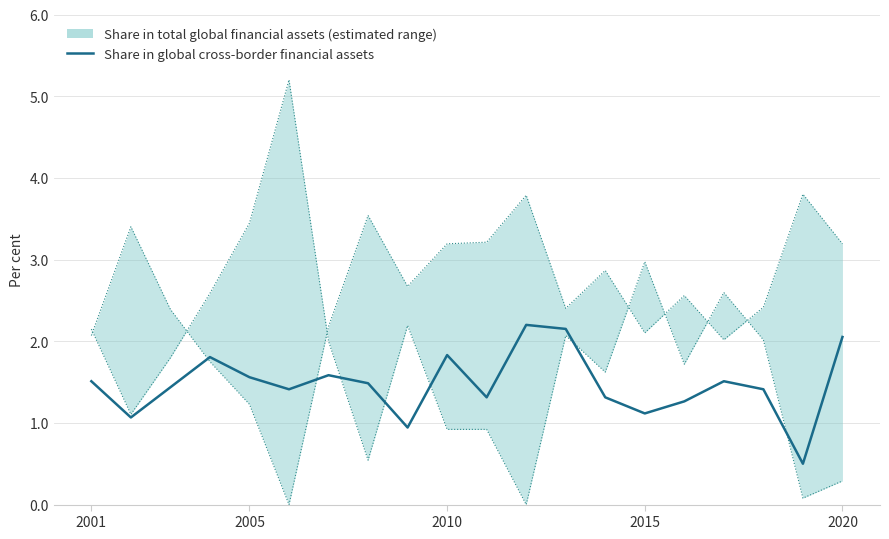

What is the difference between the maximum and minimum values?

1.7